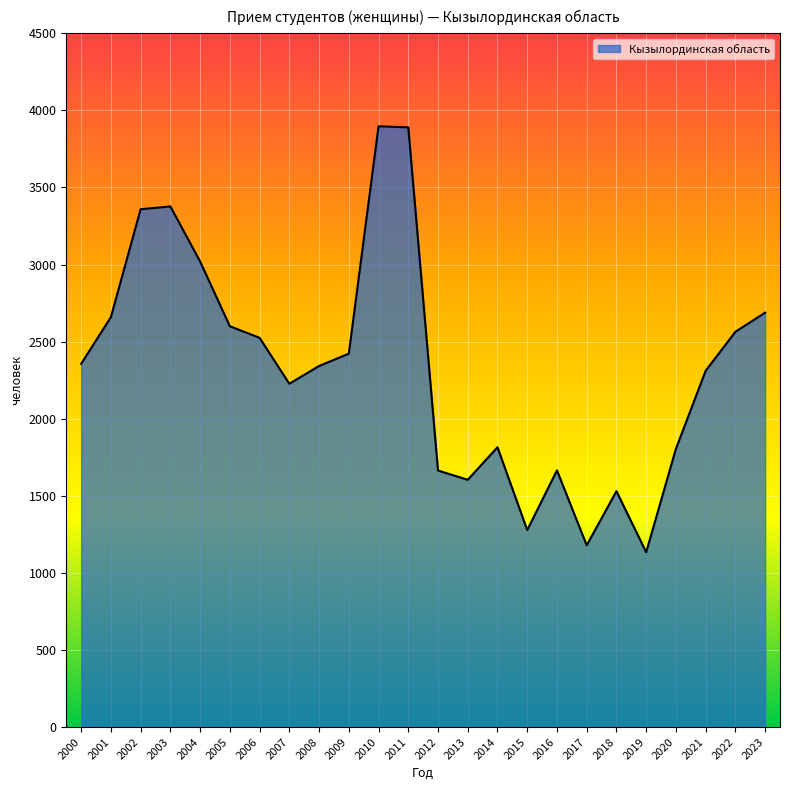

Approximately how many times larger is the value at 2014 compared to 2016?

1.1